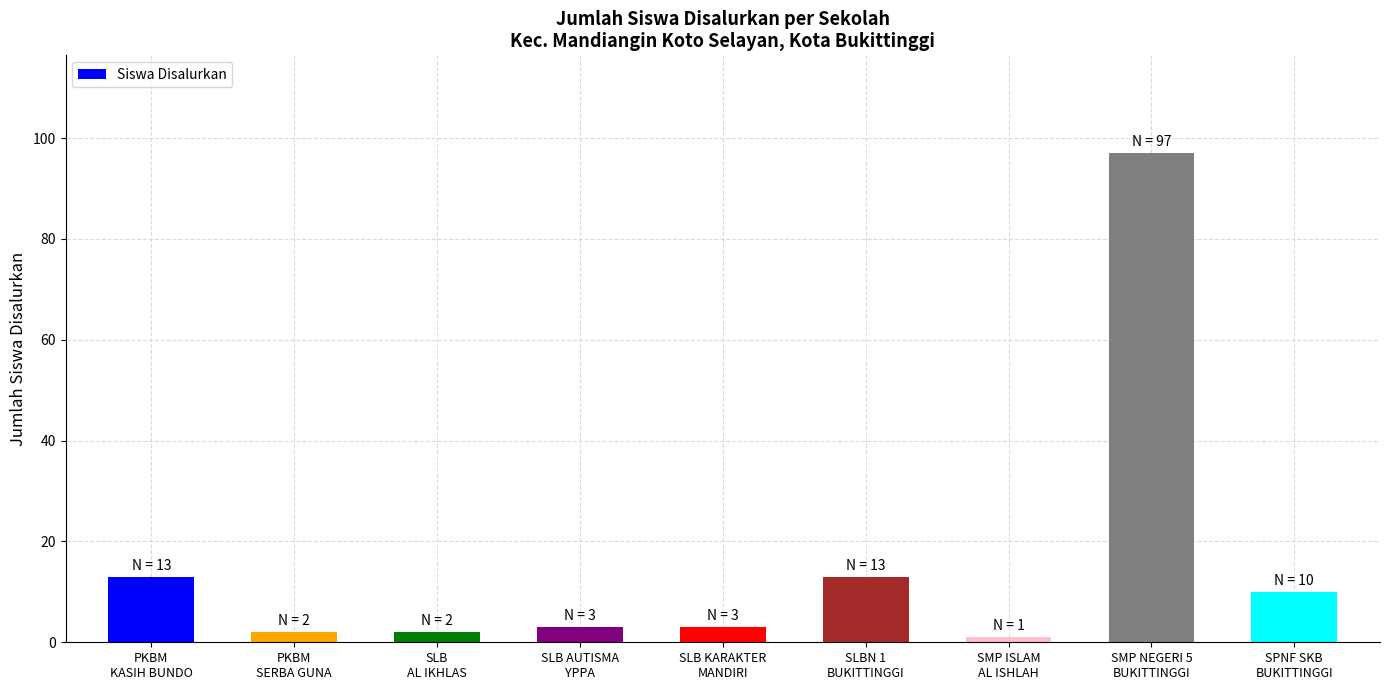

What is the change in value from PKBM
KASIH BUNDO to SMP ISLAM
AL ISHLAH?

-12